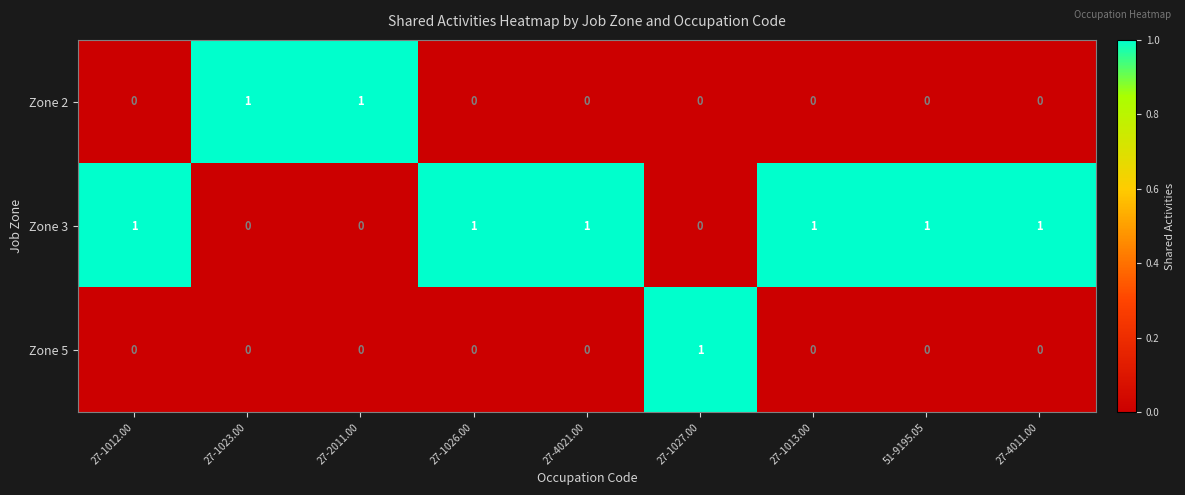

Reading right to left, list all the values displayed in this chart.

Zone 2: 27-4011.00=0	51-9195.05=0	27-1013.00=0	27-1027.00=0	27-4021.00=0	27-1026.00=0	27-2011.00=1	27-1023.00=1	27-1012.00=0
Zone 3: 27-4011.00=1	51-9195.05=1	27-1013.00=1	27-1027.00=0	27-4021.00=1	27-1026.00=1	27-2011.00=0	27-1023.00=0	27-1012.00=1
Zone 5: 27-4011.00=0	51-9195.05=0	27-1013.00=0	27-1027.00=1	27-4021.00=0	27-1026.00=0	27-2011.00=0	27-1023.00=0	27-1012.00=0